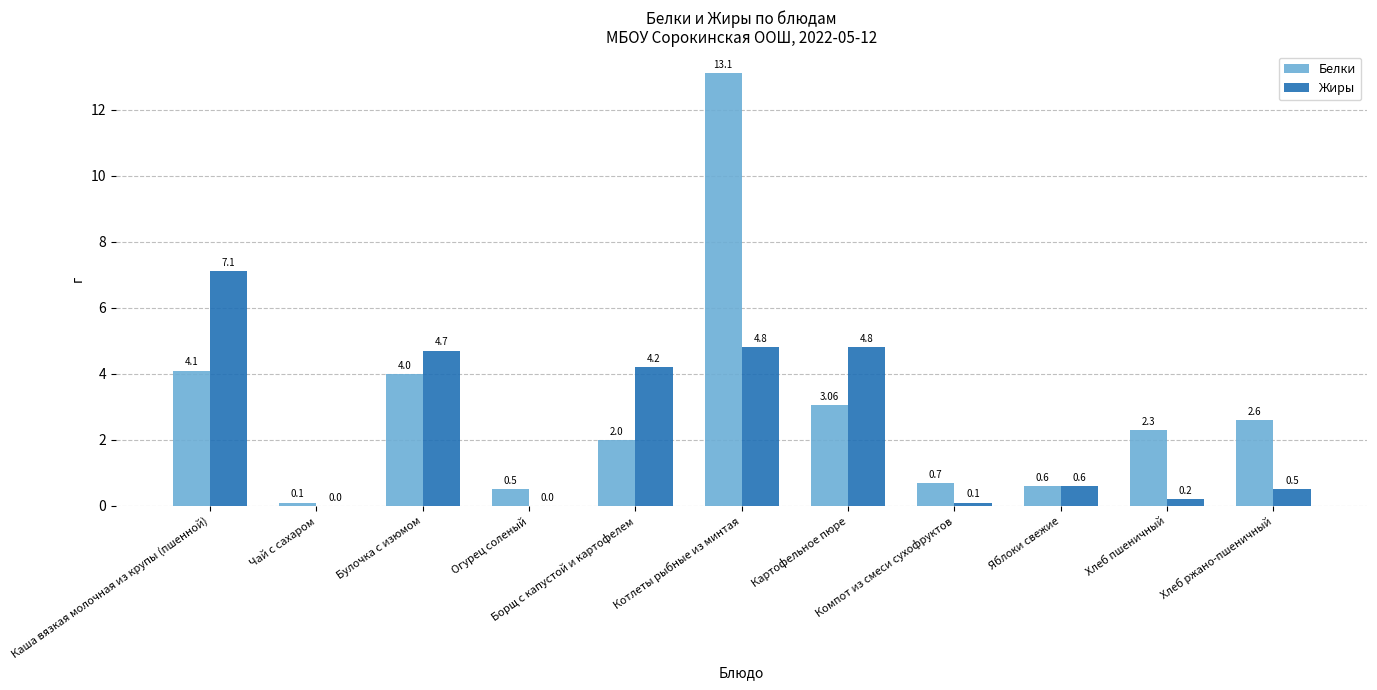

Which series has the widest spread of values?

Белки